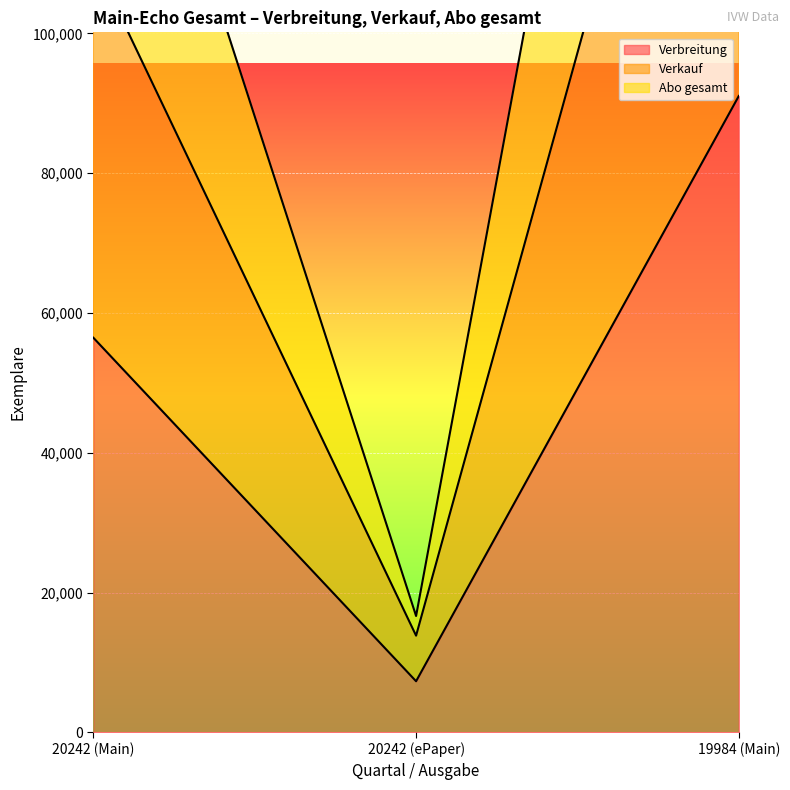

What is the difference between the Abo gesamt values at 19984 (Main) and 20242 (Main)?

70022